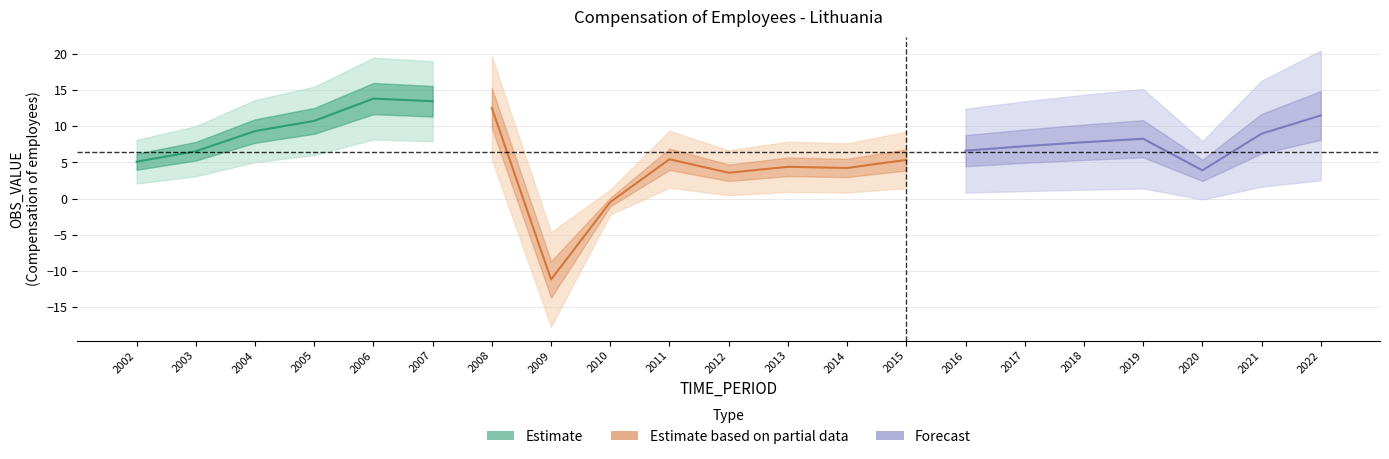

Is this an area chart (filled region under the line)?

No